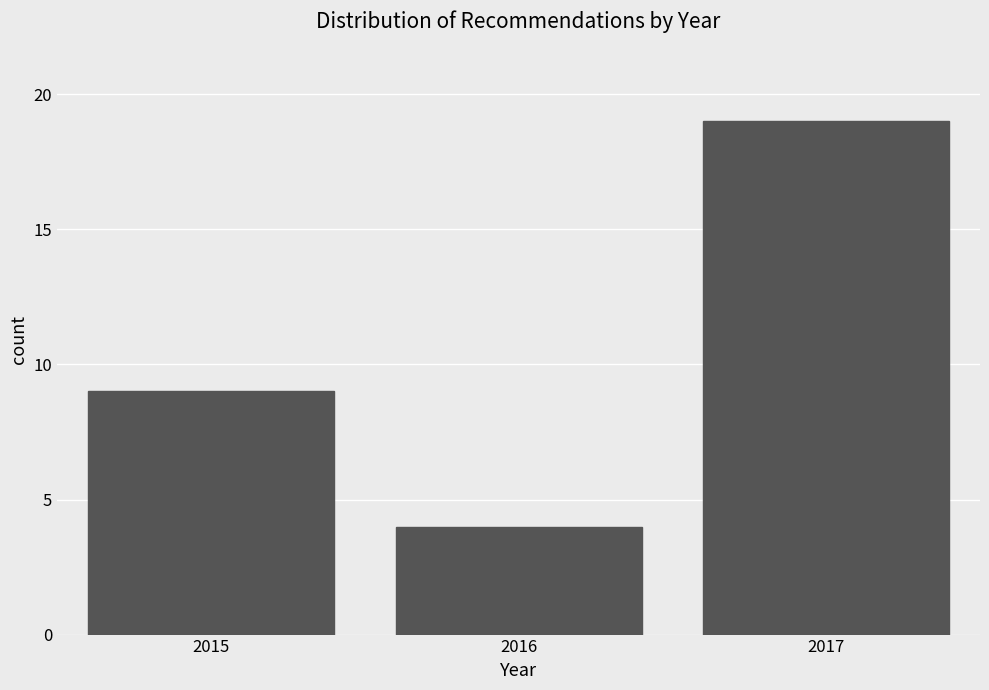

Reading left to right, list all the values displayed in this chart.

9	4	19